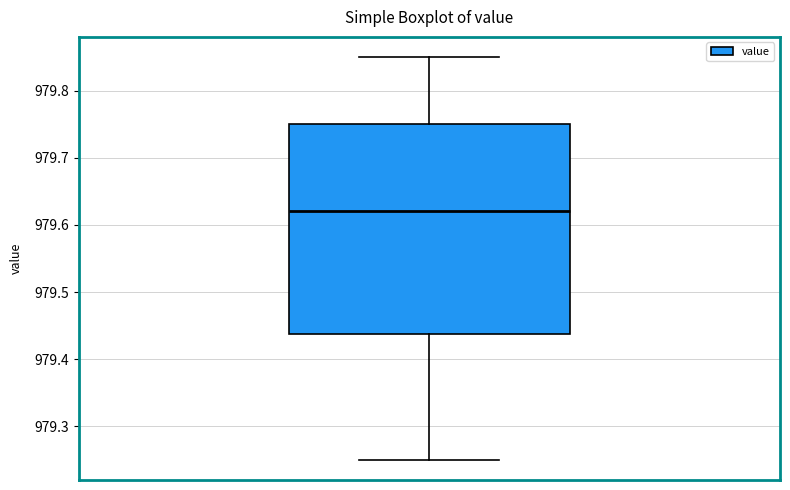

Where is the lower edge of the box on the y-axis? The values are not printed on the chart, so give them approximately, as read against the axis.

979.44